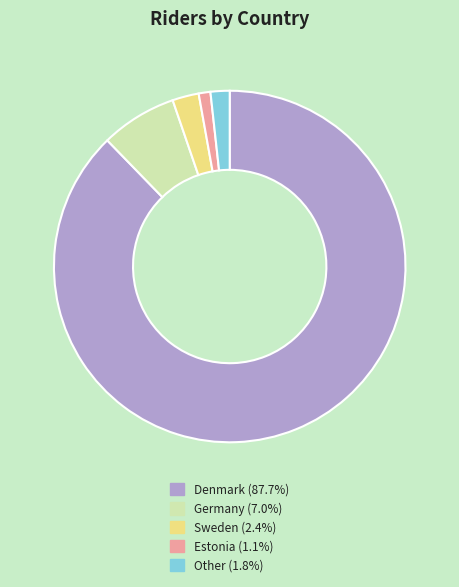

Which category accounts for the majority?

Denmark